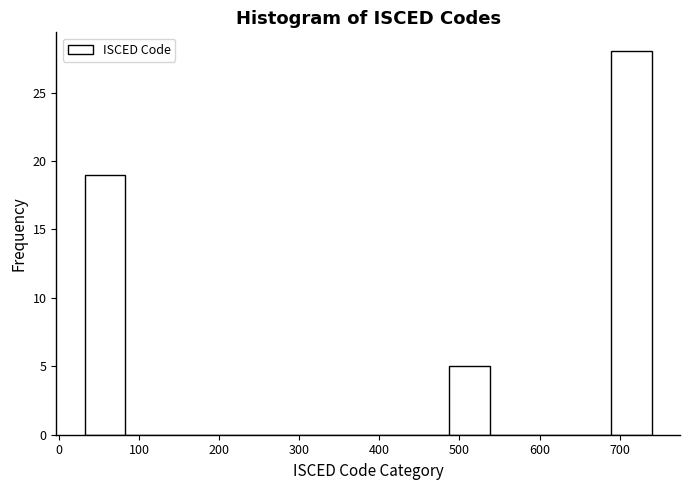

Which range on the x-axis has the tallest bar?

690 to 740